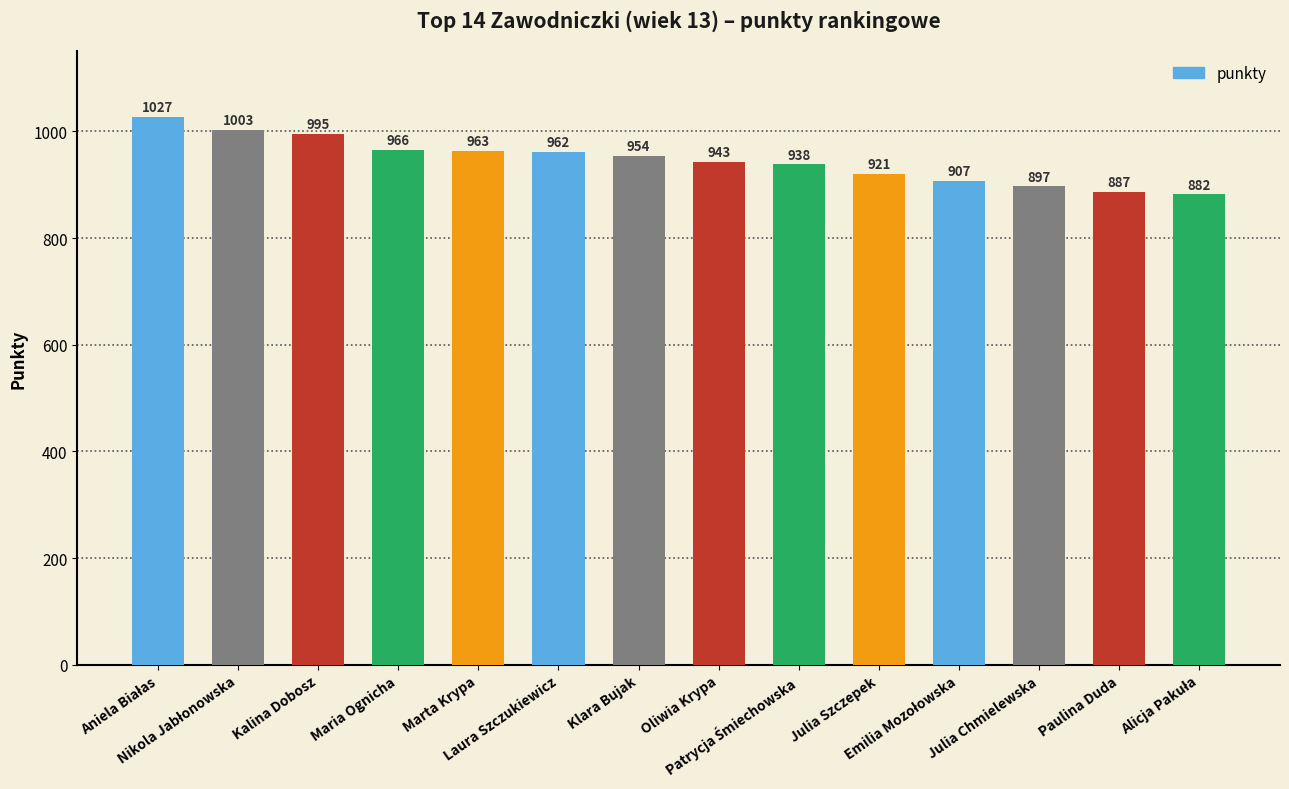

Are the bars horizontal?

No